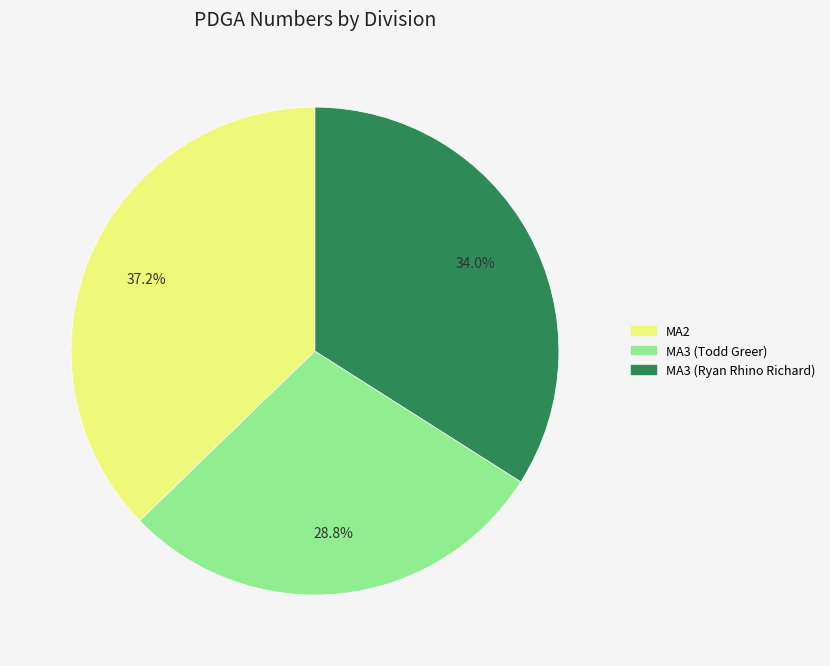

Is the sum of MA3 (Ryan Rhino Richard) and MA3 (Todd Greer) greater than half?

Yes